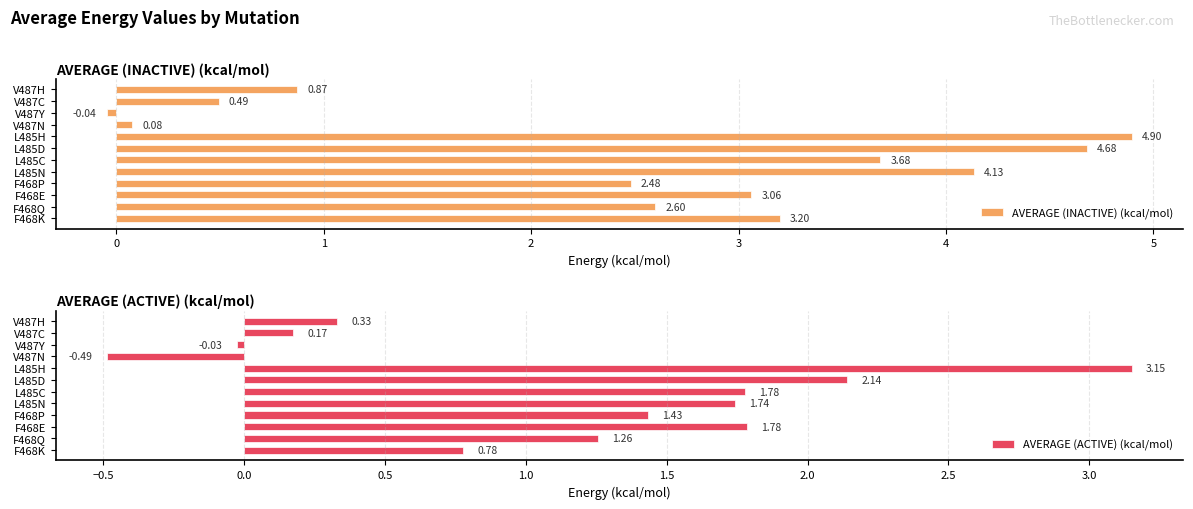

What is the average value of the AVERAGE (ACTIVE) (kcal/mol) series?

1.2